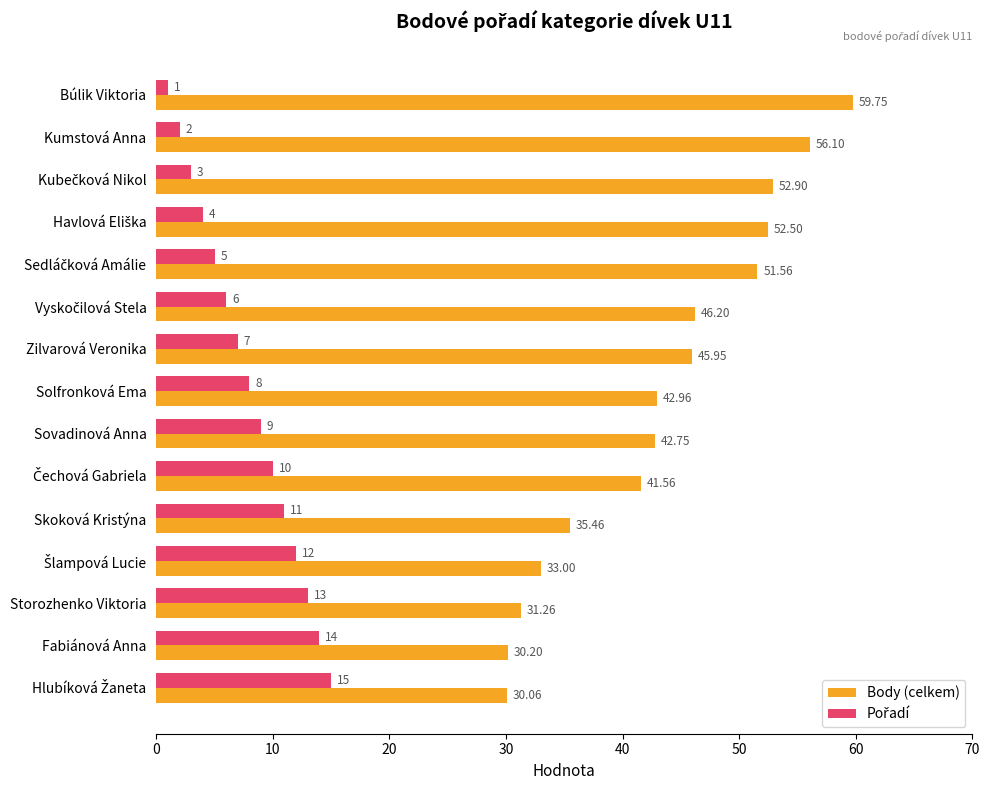

What is the difference between the highest and lowest values at Solfronková Ema?

35.0